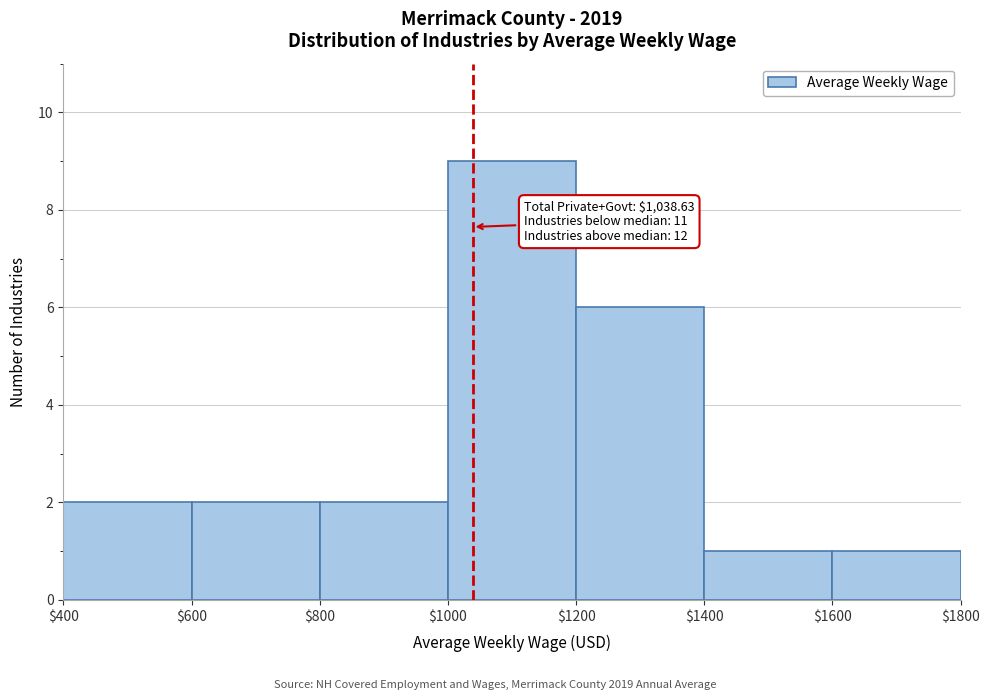

Over which range of the x-axis is the bar tallest?

$1000 to $1200